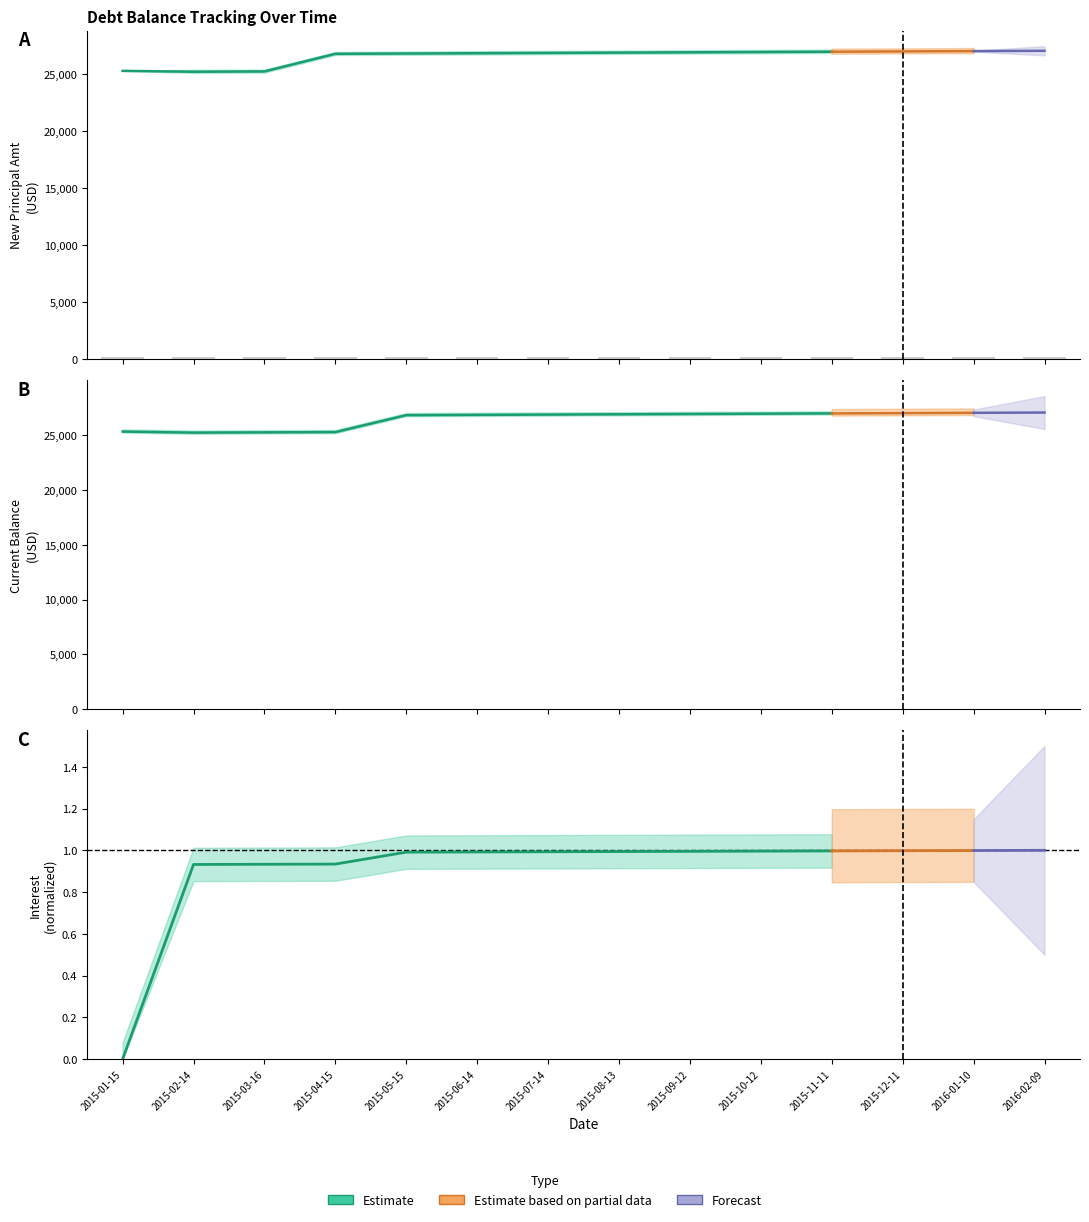

How many data points does each series have?

14